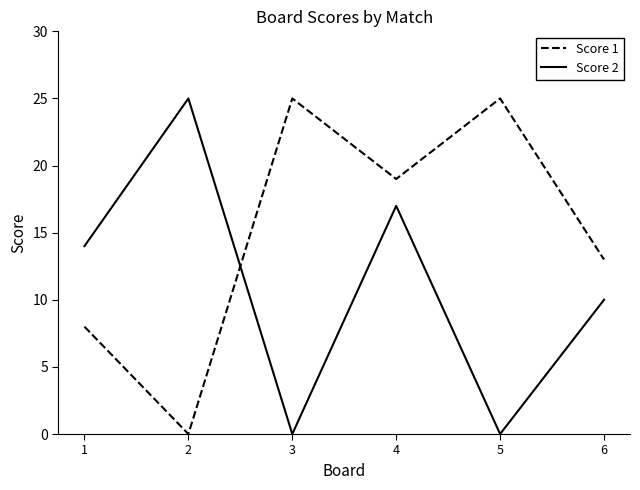

What is the total value across all series at 3?

25